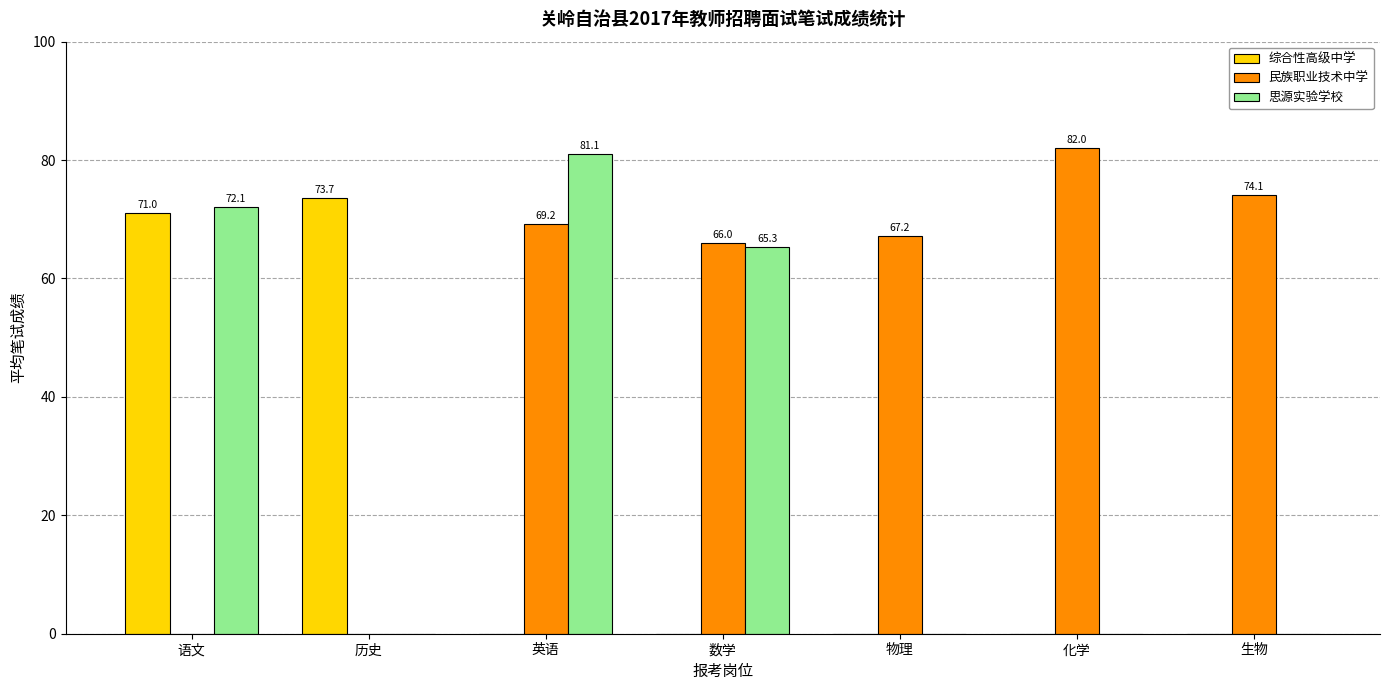

Is it true that 民族职业技术中学 equals 0.0 at 历史?

True